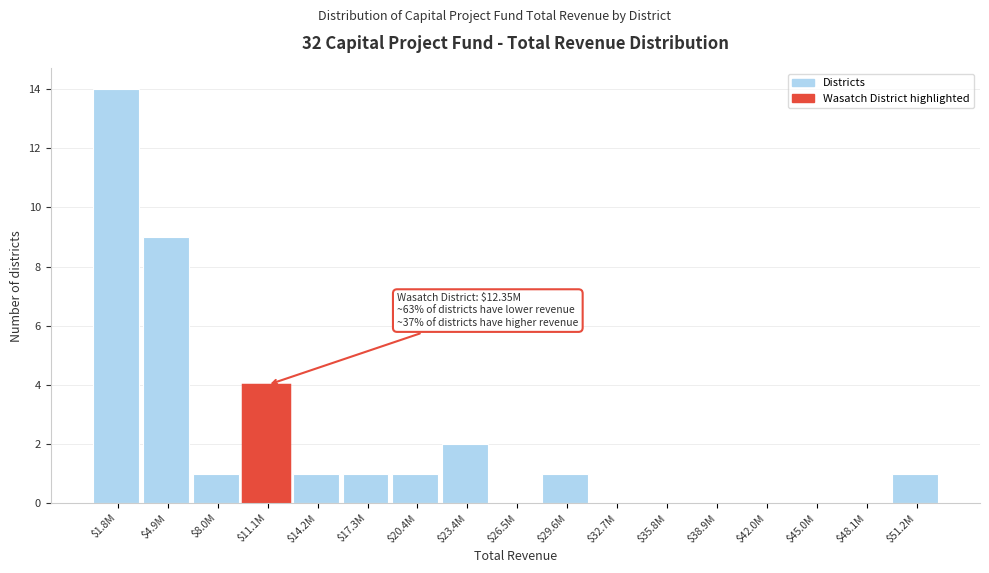

What is the sum of all values?

35